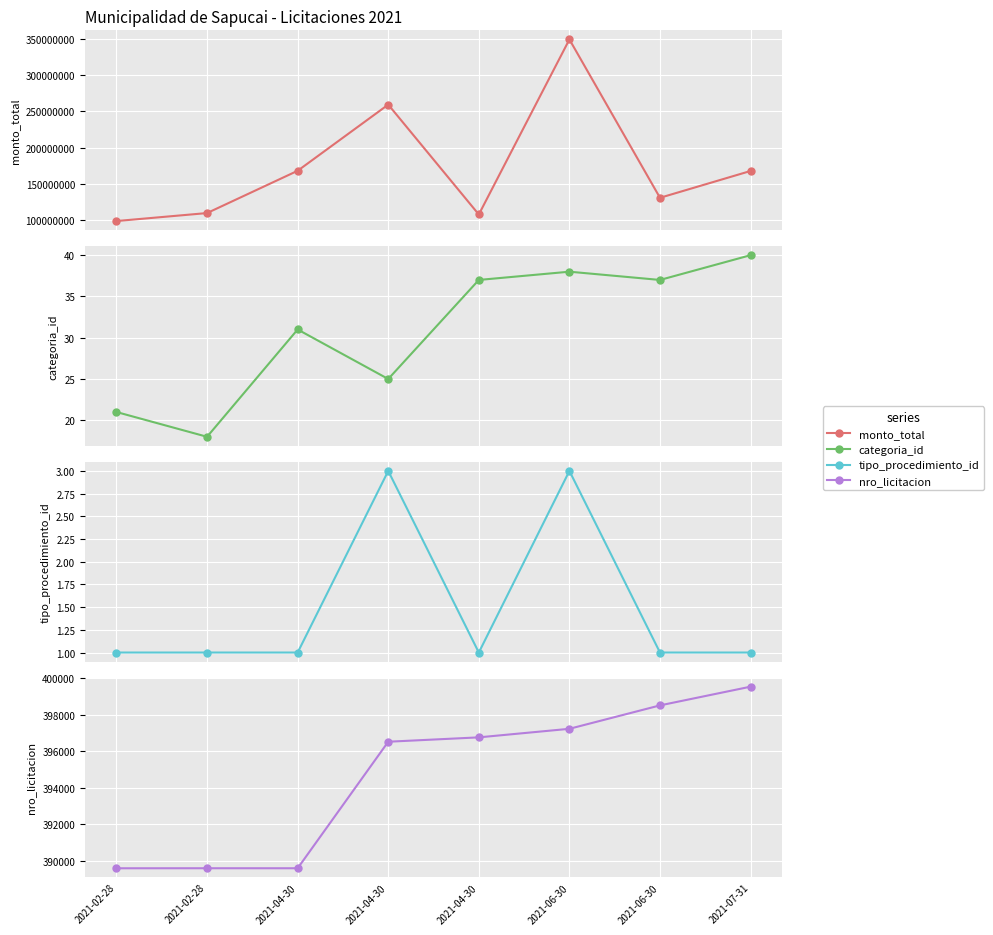

Where does the monto_total series first go above 168000000?

2021-04-30